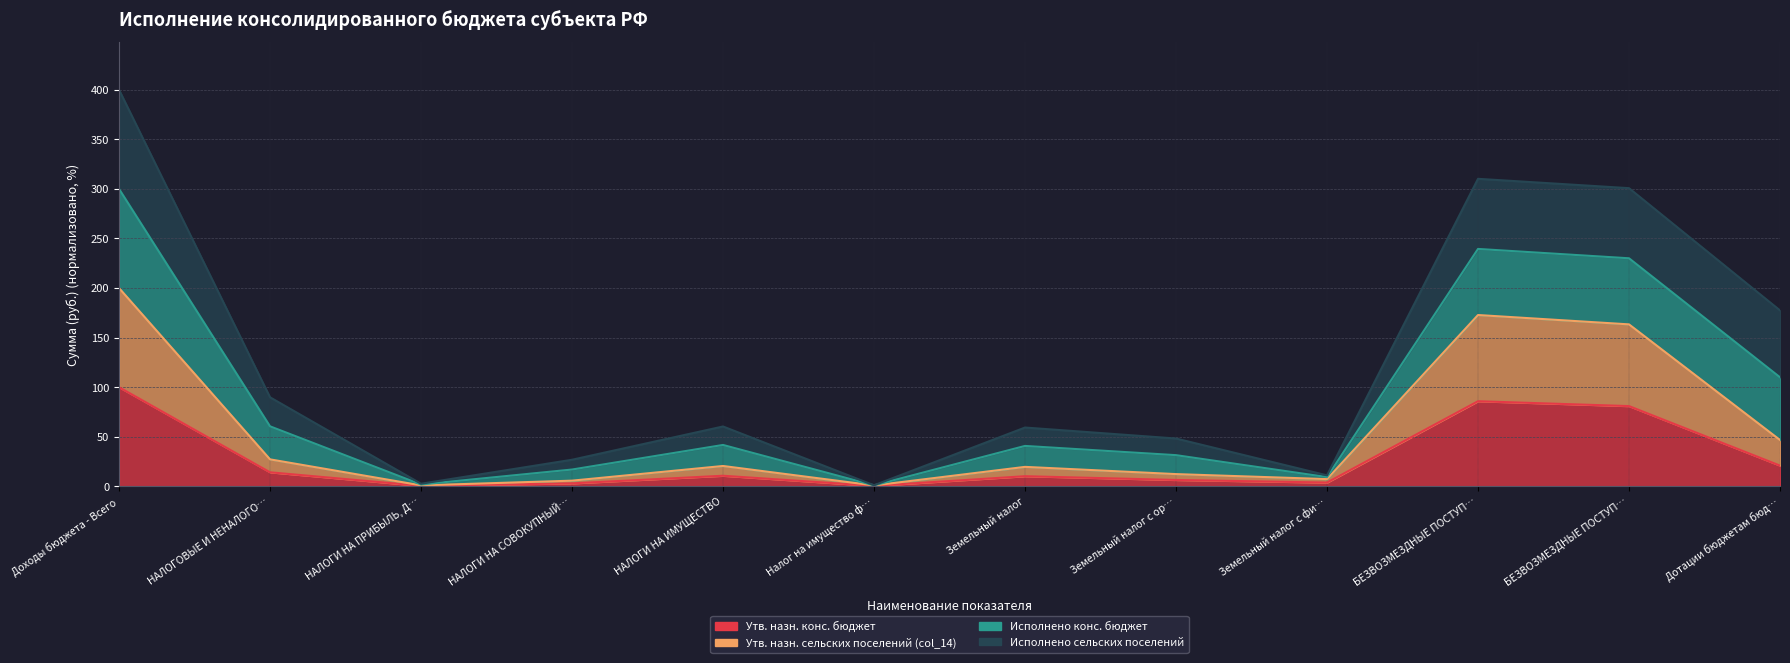

Where does the Утв. назн. сельских поселений (col_14) series first go above 20?

Доходы бюджета - Всего